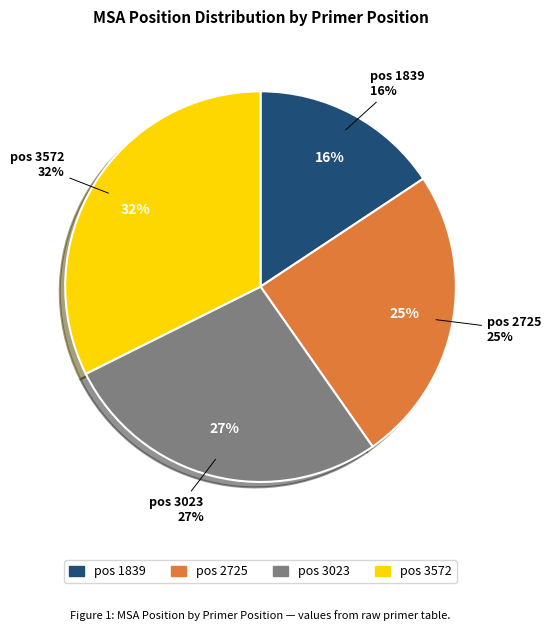

True or false: 1839 accounts for 26% of the total.

False